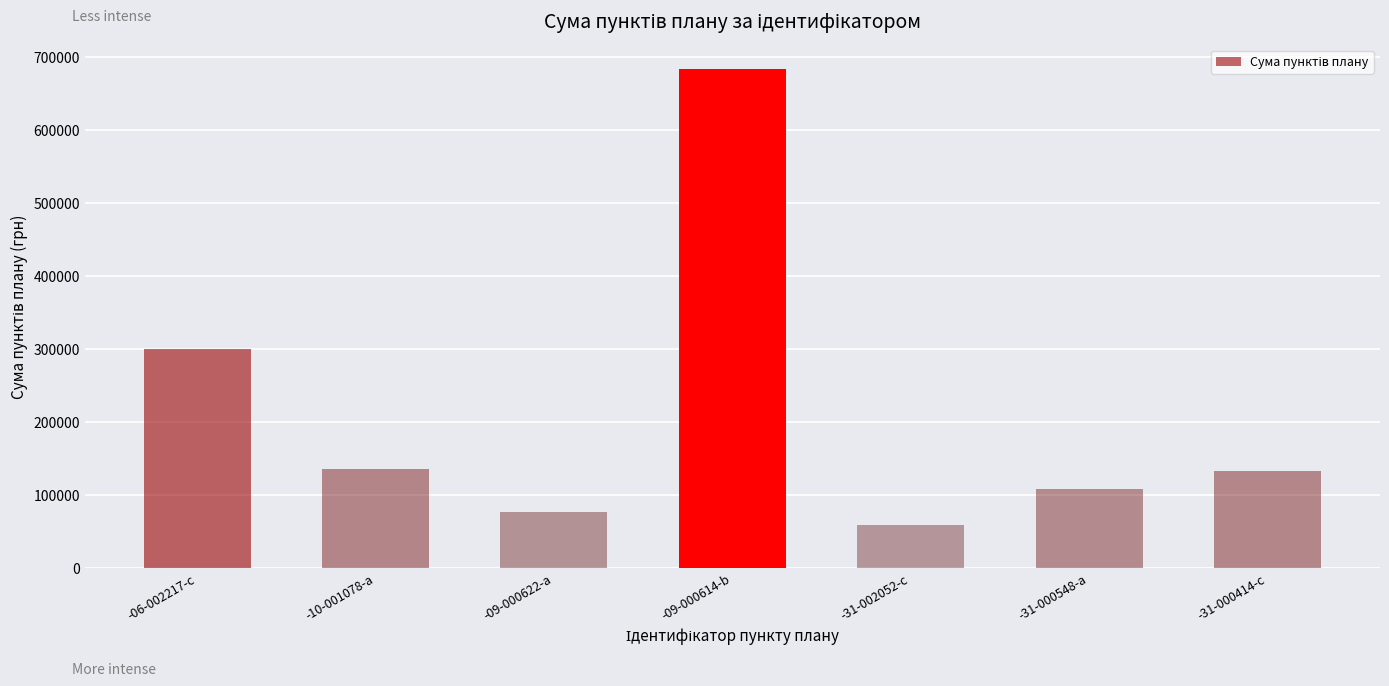

How many categories are shown in the chart?

7